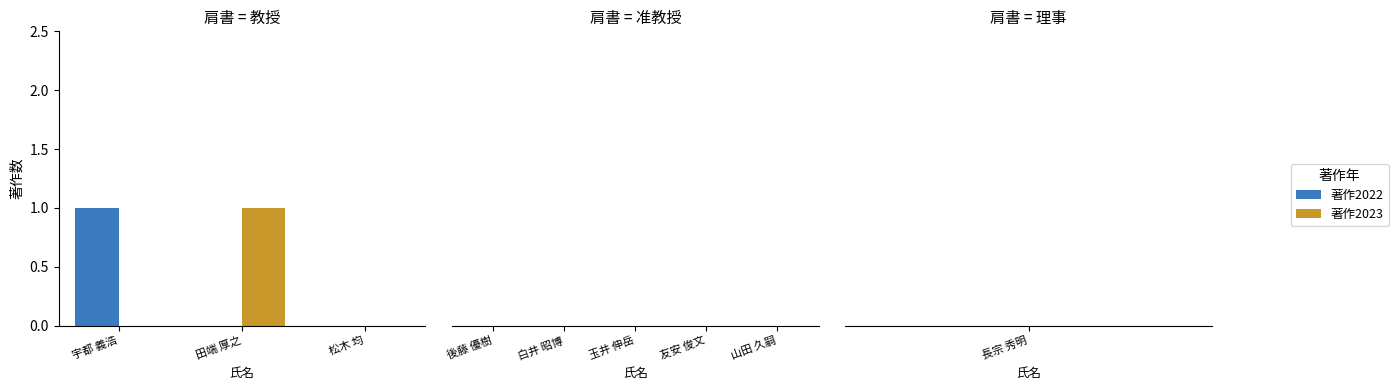

Which series changed the most between 宇都 義浩 and 松木 均?

著作2022